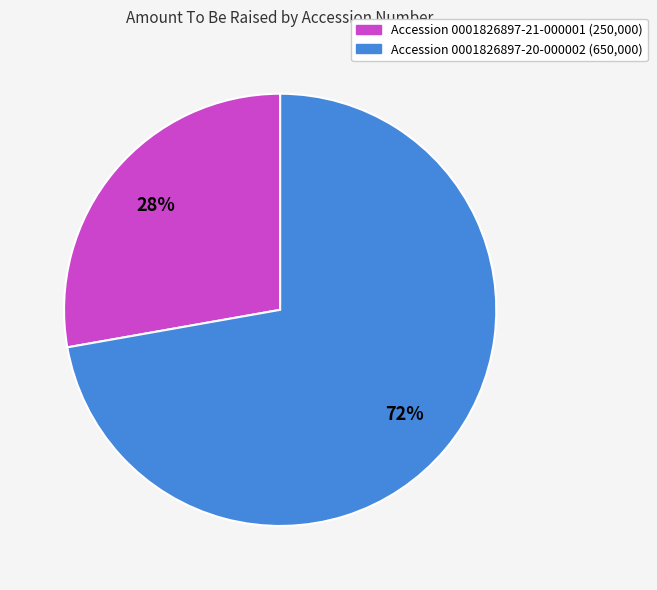

To the nearest percent, what is the difference between the largest and smallest slice percentages?

44%